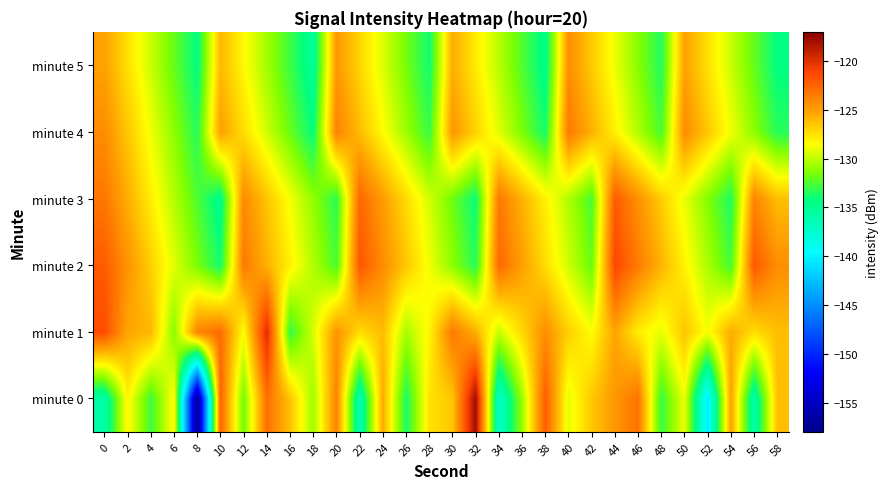

Which series has the largest range (max minus min)?

minute 0